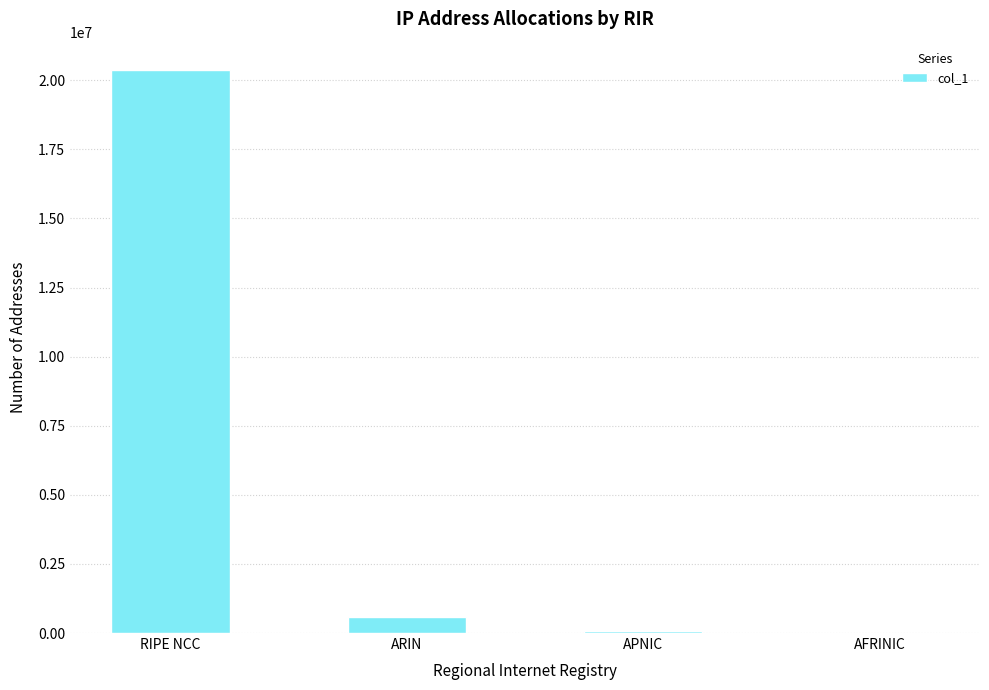

The value at RIPE NCC is 12765325. True or false?

False